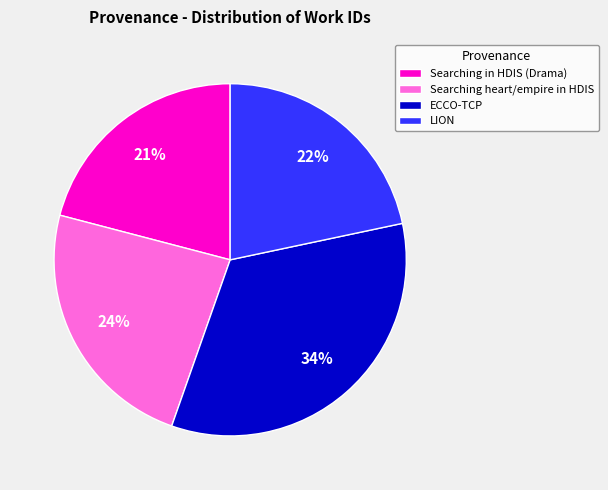

Is it true that Searching in HDIS (Drama) is 21% of the pie?

True